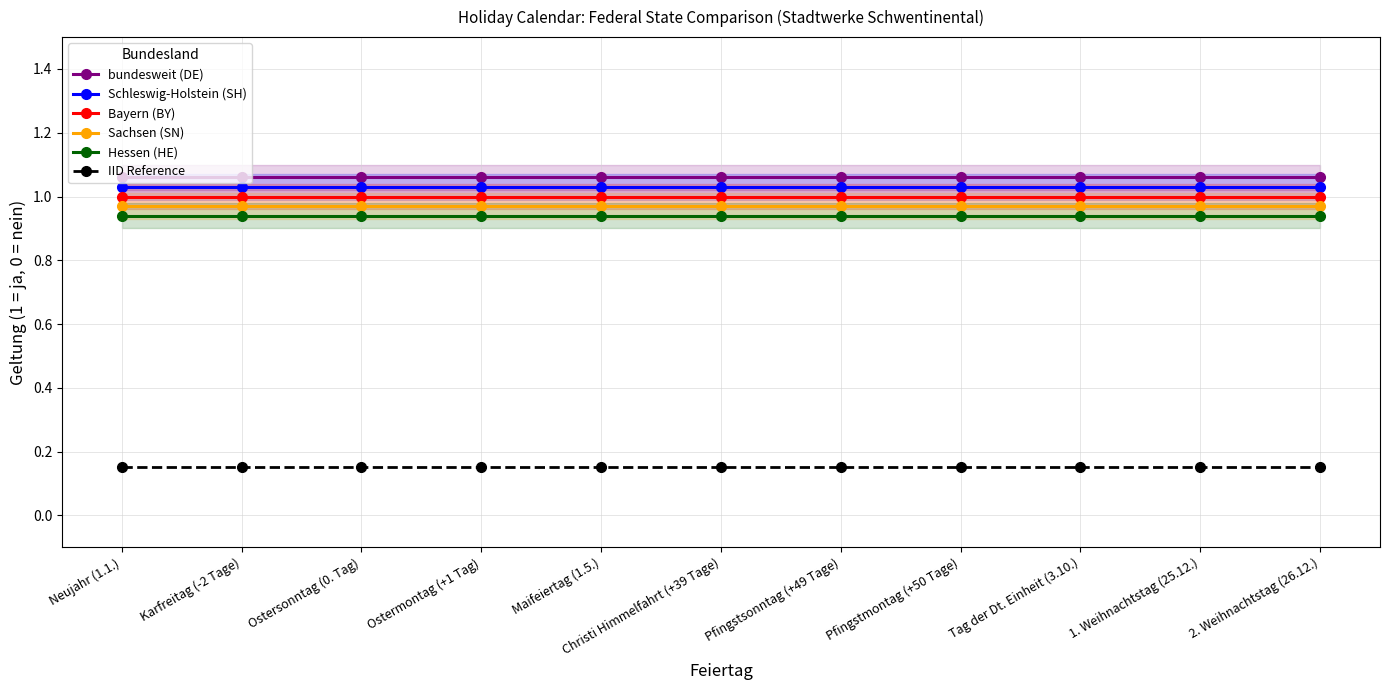

Reading left to right, what are all the values shown in this chart?

bundesweit (DE): Neujahr (1.1.)=1.1	Karfreitag (-2 Tage)=1.1	Ostersonntag (0. Tag)=1.1	Ostermontag (+1 Tag)=1.1	Maifeiertag (1.5.)=1.1	Christi Himmelfahrt (+39 Tage)=1.1	Pfingstsonntag (+49 Tage)=1.1	Pfingstmontag (+50 Tage)=1.1	Tag der Dt. Einheit (3.10.)=1.1	1. Weihnachtstag (25.12.)=1.1	2. Weihnachtstag (26.12.)=1.1
Schleswig-Holstein (SH): Neujahr (1.1.)=1.0	Karfreitag (-2 Tage)=1.0	Ostersonntag (0. Tag)=1.0	Ostermontag (+1 Tag)=1.0	Maifeiertag (1.5.)=1.0	Christi Himmelfahrt (+39 Tage)=1.0	Pfingstsonntag (+49 Tage)=1.0	Pfingstmontag (+50 Tage)=1.0	Tag der Dt. Einheit (3.10.)=1.0	1. Weihnachtstag (25.12.)=1.0	2. Weihnachtstag (26.12.)=1.0
Bayern (BY): Neujahr (1.1.)=1.0	Karfreitag (-2 Tage)=1.0	Ostersonntag (0. Tag)=1.0	Ostermontag (+1 Tag)=1.0	Maifeiertag (1.5.)=1.0	Christi Himmelfahrt (+39 Tage)=1.0	Pfingstsonntag (+49 Tage)=1.0	Pfingstmontag (+50 Tage)=1.0	Tag der Dt. Einheit (3.10.)=1.0	1. Weihnachtstag (25.12.)=1.0	2. Weihnachtstag (26.12.)=1.0
Sachsen (SN): Neujahr (1.1.)=1.0	Karfreitag (-2 Tage)=1.0	Ostersonntag (0. Tag)=1.0	Ostermontag (+1 Tag)=1.0	Maifeiertag (1.5.)=1.0	Christi Himmelfahrt (+39 Tage)=1.0	Pfingstsonntag (+49 Tage)=1.0	Pfingstmontag (+50 Tage)=1.0	Tag der Dt. Einheit (3.10.)=1.0	1. Weihnachtstag (25.12.)=1.0	2. Weihnachtstag (26.12.)=1.0
Hessen (HE): Neujahr (1.1.)=0.9	Karfreitag (-2 Tage)=0.9	Ostersonntag (0. Tag)=0.9	Ostermontag (+1 Tag)=0.9	Maifeiertag (1.5.)=0.9	Christi Himmelfahrt (+39 Tage)=0.9	Pfingstsonntag (+49 Tage)=0.9	Pfingstmontag (+50 Tage)=0.9	Tag der Dt. Einheit (3.10.)=0.9	1. Weihnachtstag (25.12.)=0.9	2. Weihnachtstag (26.12.)=0.9
IID Reference: Neujahr (1.1.)=0.1	Karfreitag (-2 Tage)=0.1	Ostersonntag (0. Tag)=0.1	Ostermontag (+1 Tag)=0.1	Maifeiertag (1.5.)=0.1	Christi Himmelfahrt (+39 Tage)=0.1	Pfingstsonntag (+49 Tage)=0.1	Pfingstmontag (+50 Tage)=0.1	Tag der Dt. Einheit (3.10.)=0.1	1. Weihnachtstag (25.12.)=0.1	2. Weihnachtstag (26.12.)=0.1